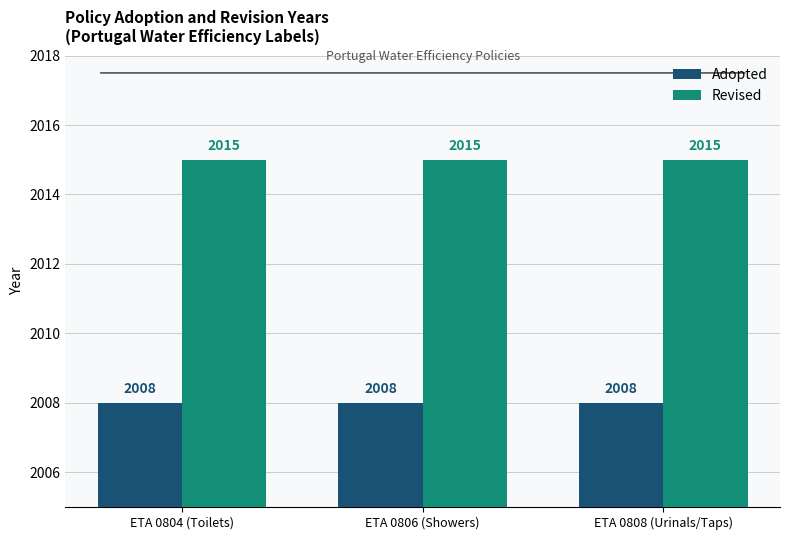

Are the bars grouped side by side (vs. stacked)?

Yes